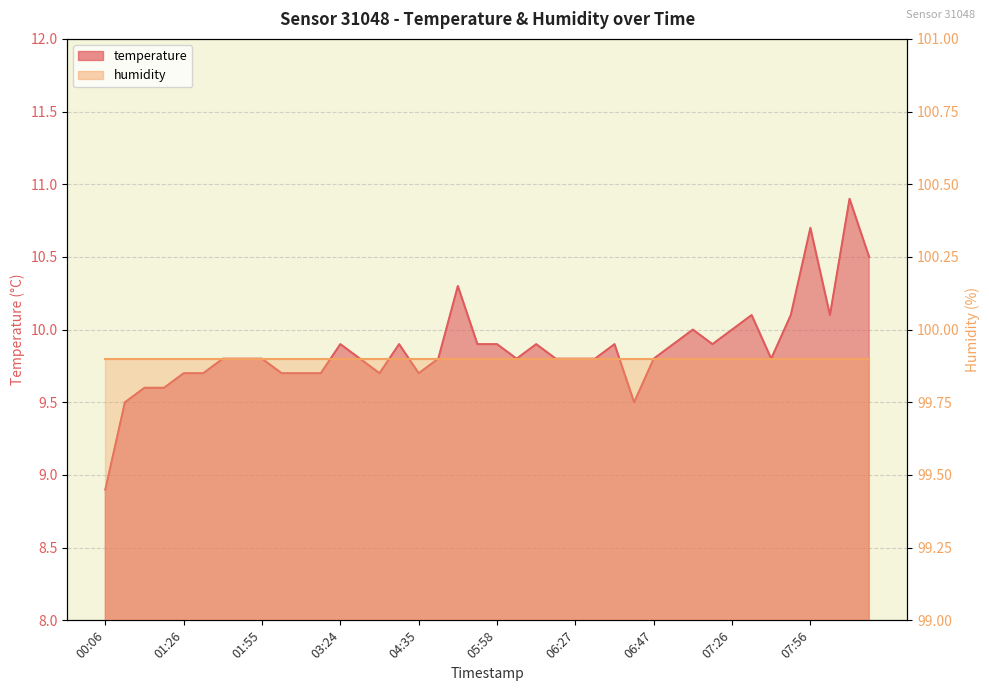

List the labels in order of value, largest first.

08:40, 07:56, 08:42, 05:36, 07:38, 07:53, 08:10, 07:21, 07:26, 03:24, 04:30, 05:38, 05:58, 06:10, 06:35, 07:11, 07:24, 01:43, 01:46, 01:55, 04:22, 04:49, 06:07, 06:22, 06:27, 06:30, 06:47, 07:48, 01:26, 01:29, 02:15, 02:25, 03:11, 04:25, 04:35, 00:42, 00:45, 00:13, 06:40, 00:06